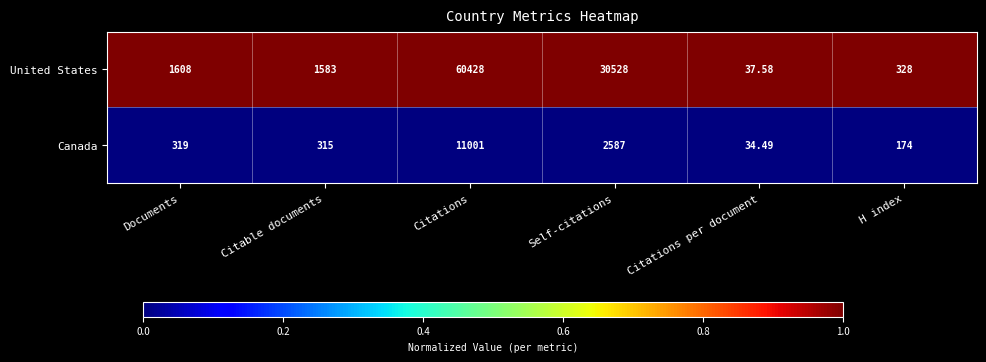

List the series in order of their overall mean, lowest first.

Canada, United States